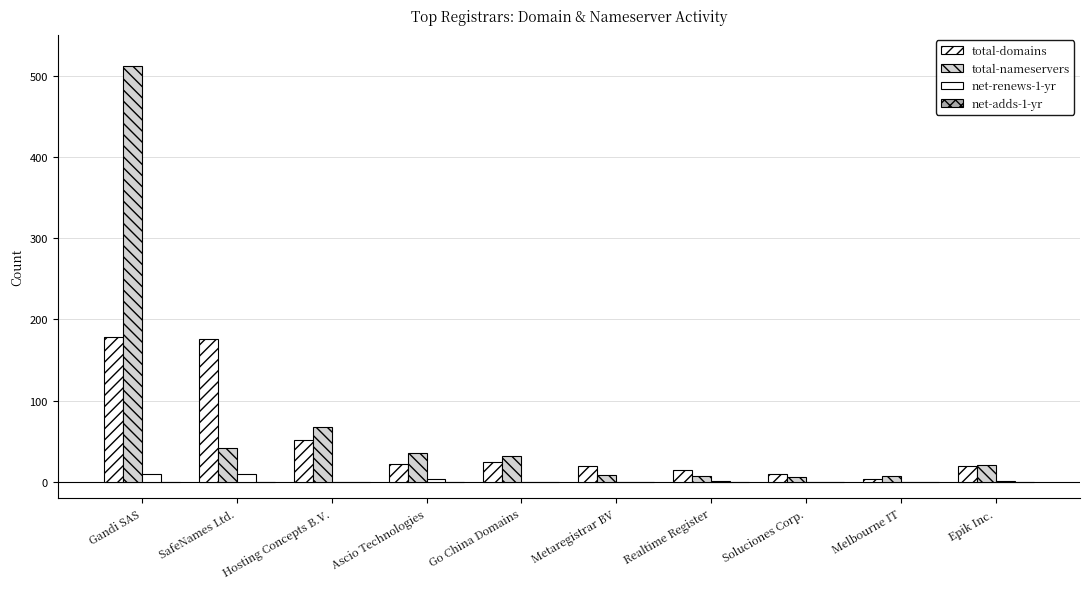

Are the bars horizontal?

No